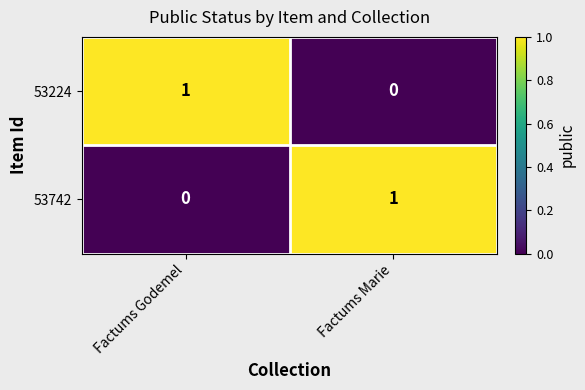

At which label is 53742 closest to 0?

Factums Godemel